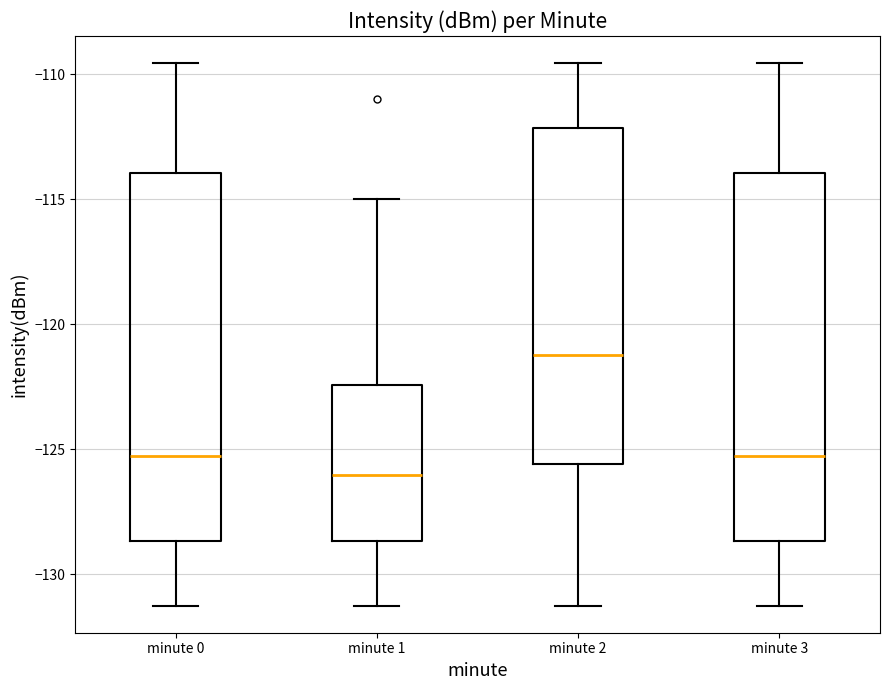

Reading left to right, read every box against the y-axis: the position of its median line, the range the box covers, and the ends of its whiskers. The values are not printed on the chart, so give them approximately, as read against the axis.

minute 0: median -125.5, box -128.5 to -114.0, whiskers -131.5 to -109.5
minute 1: median -126.0, box -128.5 to -122.5, whiskers -131.5 to -115.0
minute 2: median -121.0, box -125.5 to -112.0, whiskers -131.5 to -109.5
minute 3: median -125.5, box -128.5 to -114.0, whiskers -131.5 to -109.5